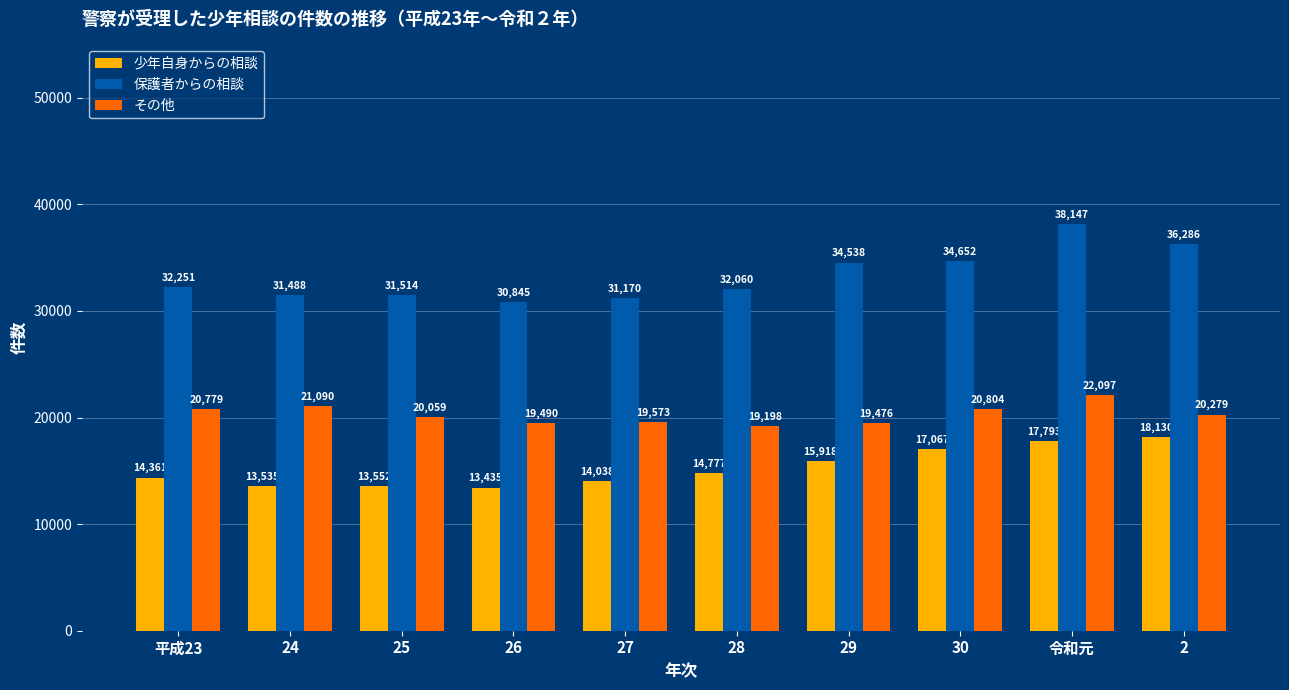

Which series has the largest total across all categories?

保護者からの相談